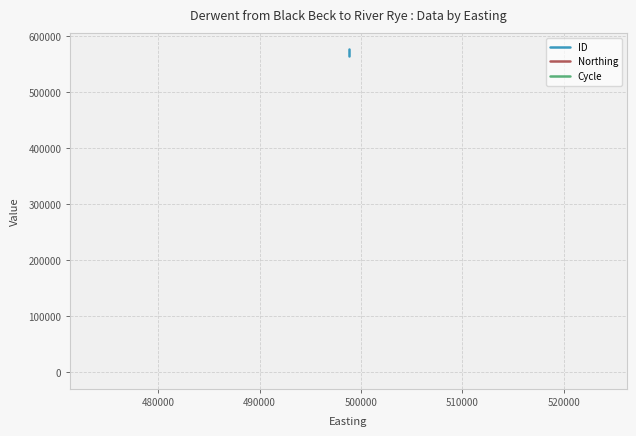

What is the difference between the highest and lowest values at 500000?

576307